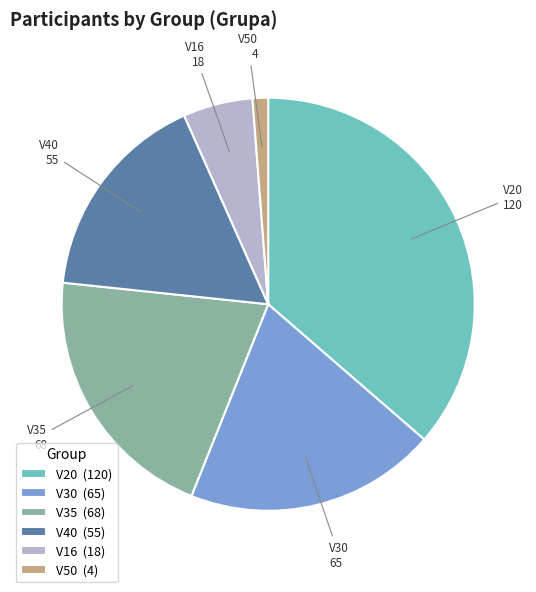

What is the ratio of the value at V20 (120) to the value at V50 (4)?

30.0